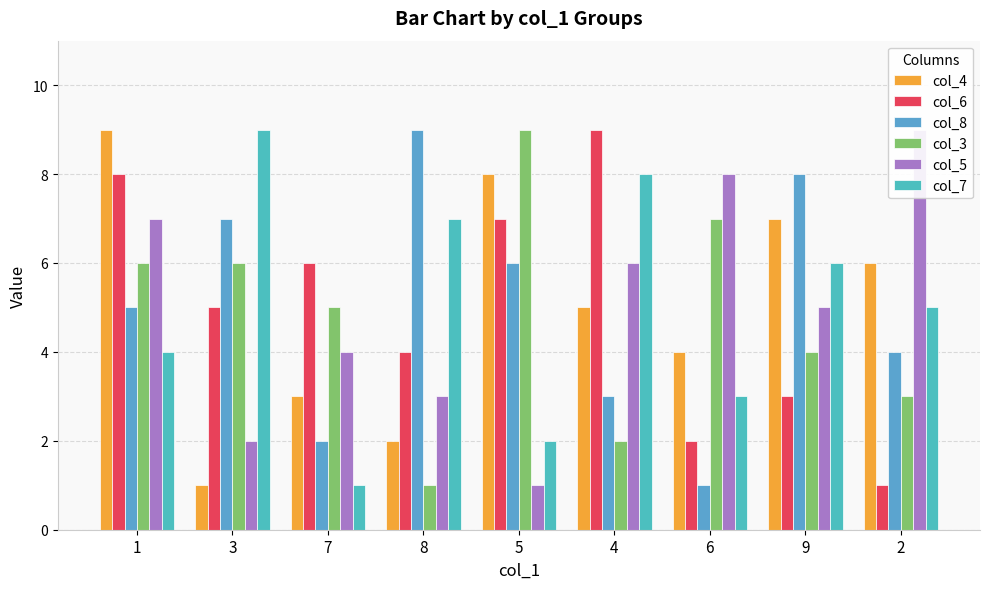

Between 7 and 4, which series saw the biggest shift?

col_7